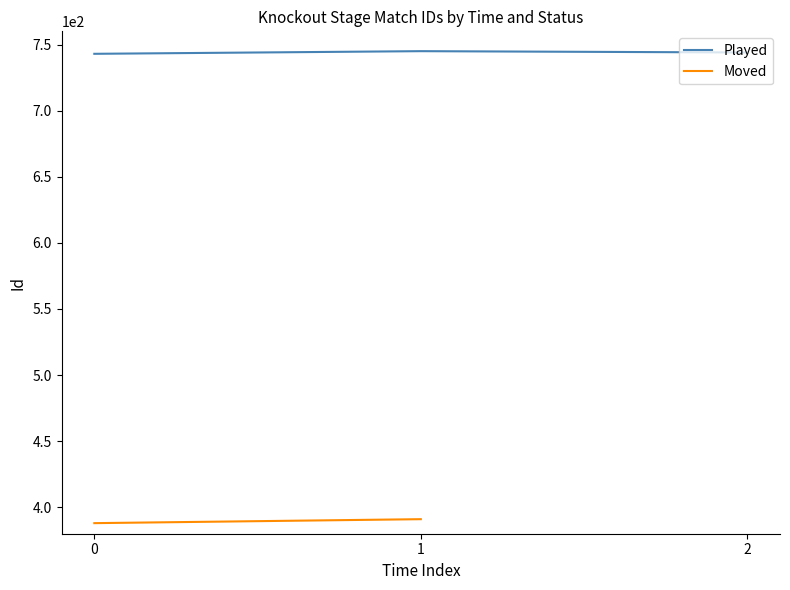

Is this an area chart (filled region under the line)?

No